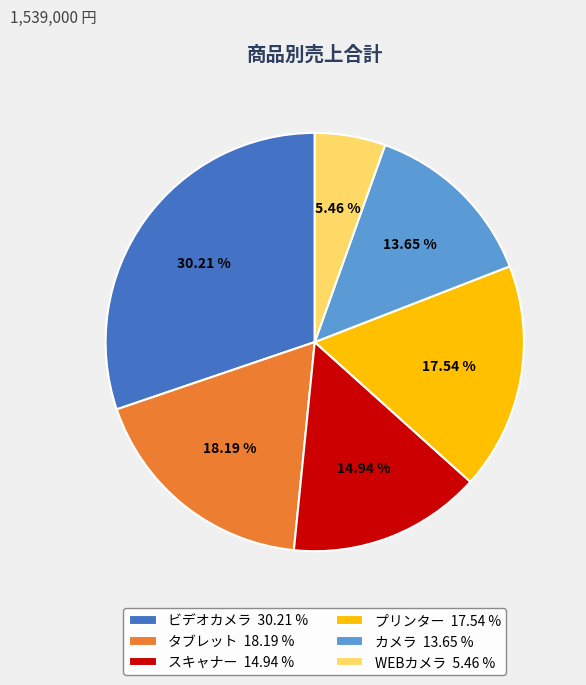

Is there any slice that represents more than half of the pie?

No